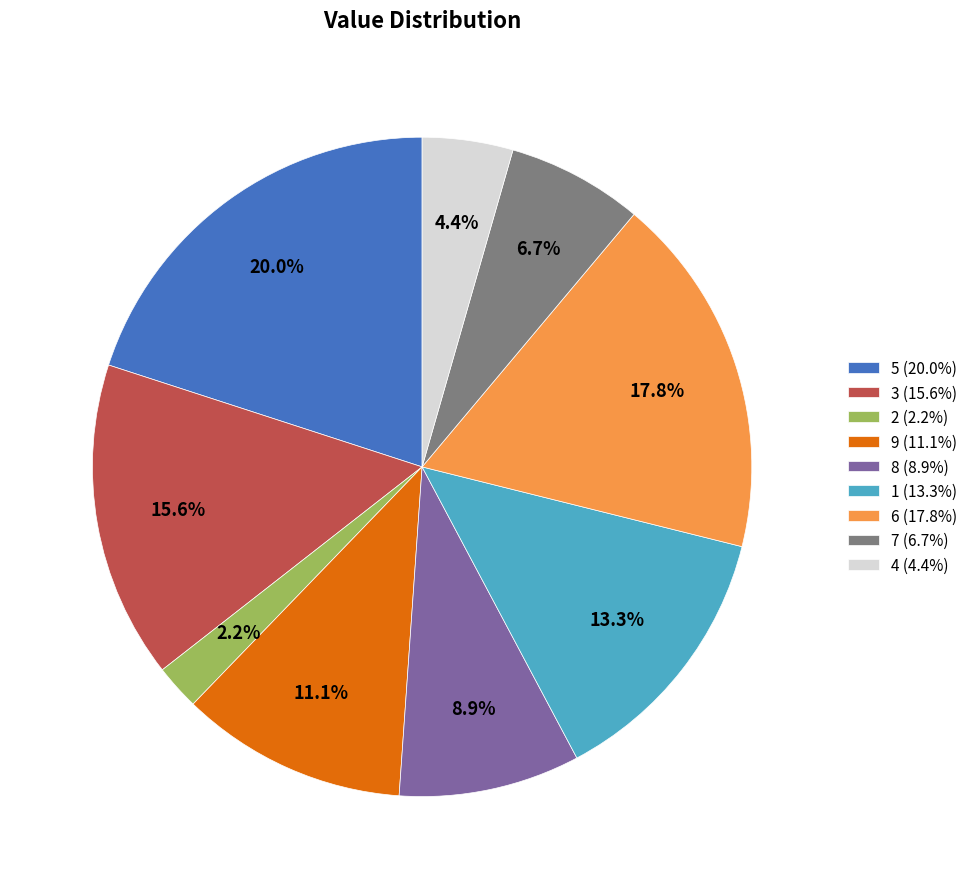

Does 4 represent more than half of the total?

No